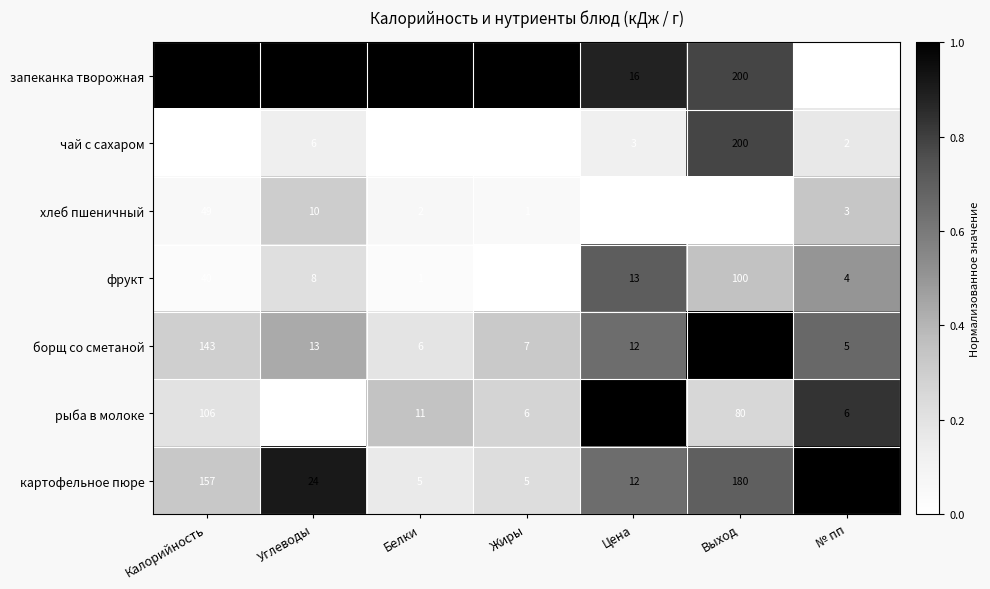

What is the average value of the запеканка творожная series?

103